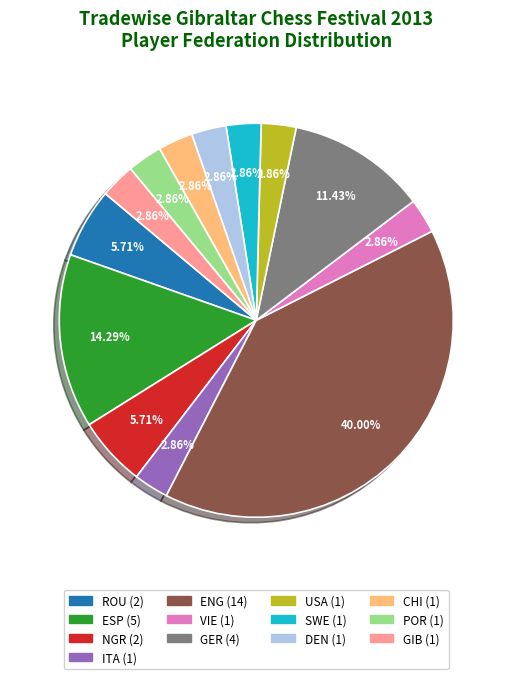

To the nearest percent, what is the combined percentage of GIB and DEN?

6%